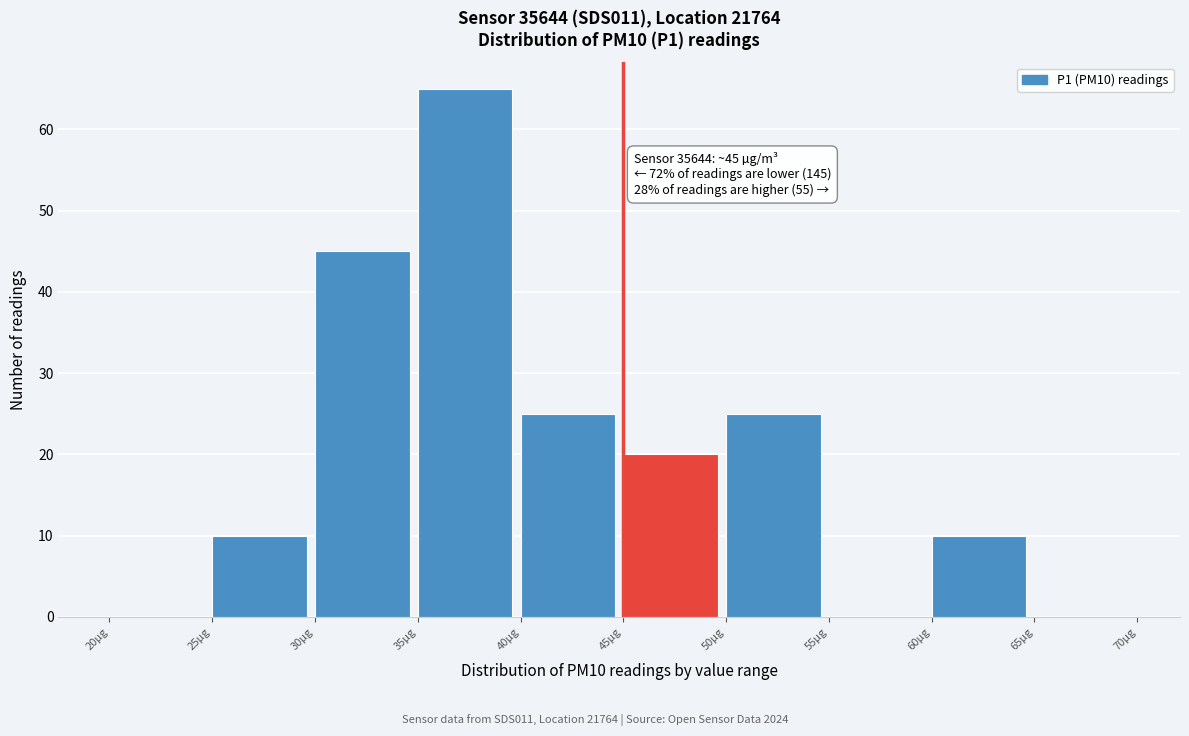

Which range on the x-axis has the tallest bar?

35 to 40